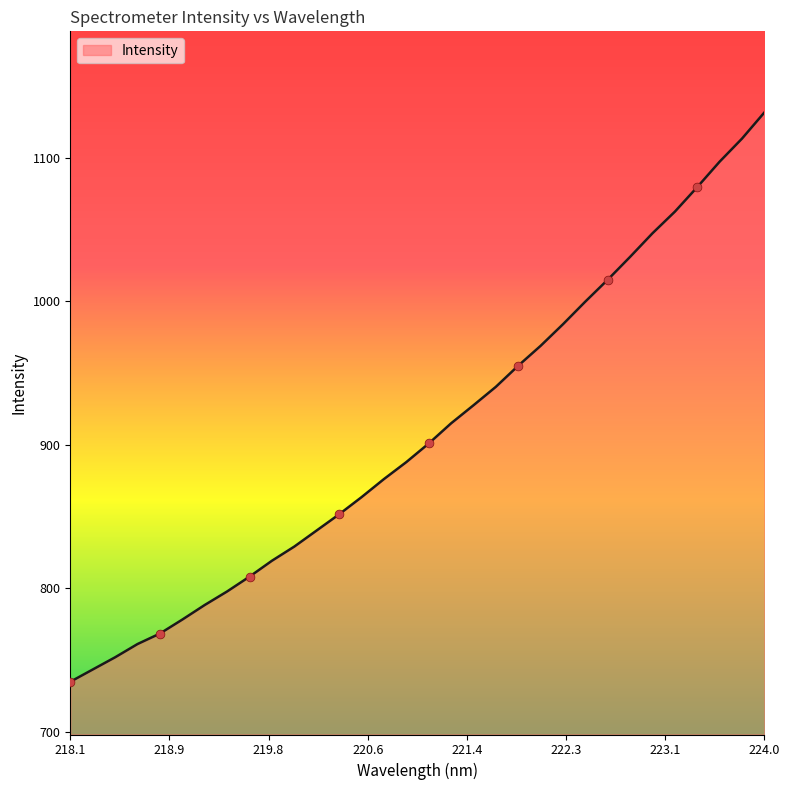

What is the maximum value shown in the chart?

1131.4